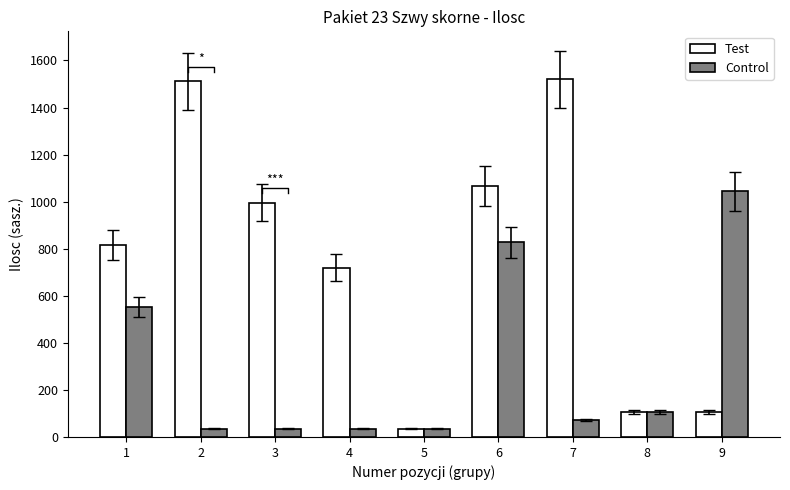

Does the chart contain stacked bars?

No